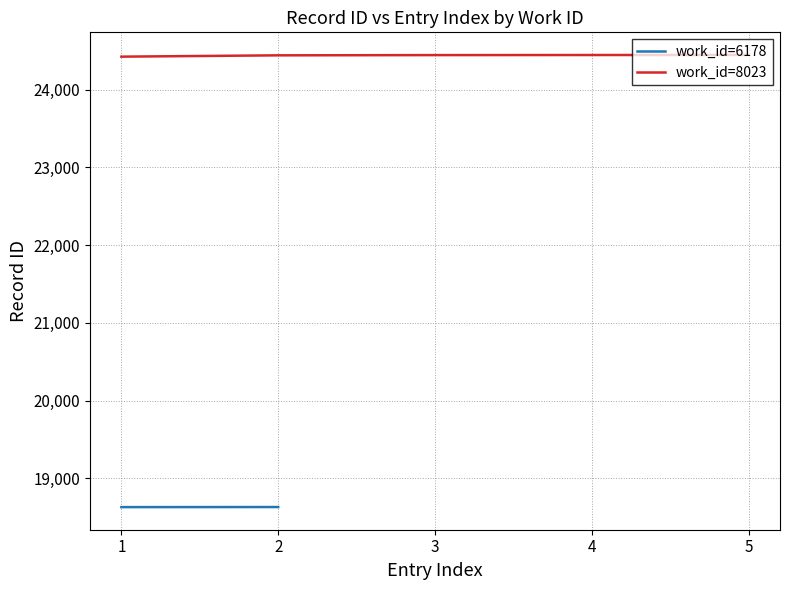

The value of work_id=8023 at 2 is 43462. True or false?

False